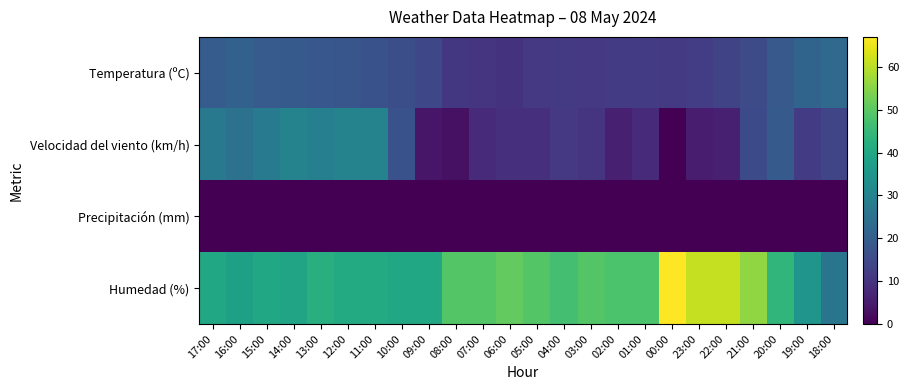

Which label corresponds to the largest value in the chart?

00:00